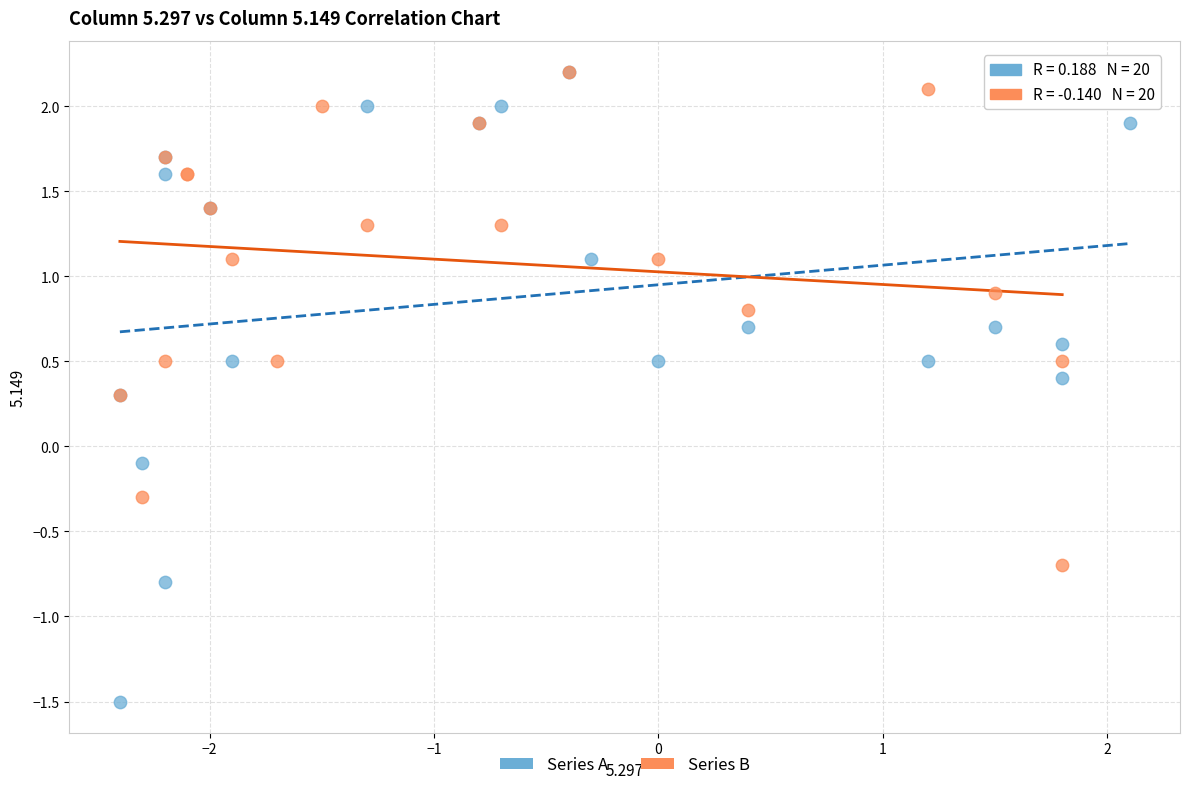

Which series reaches the minimum Y coordinate?

Series A